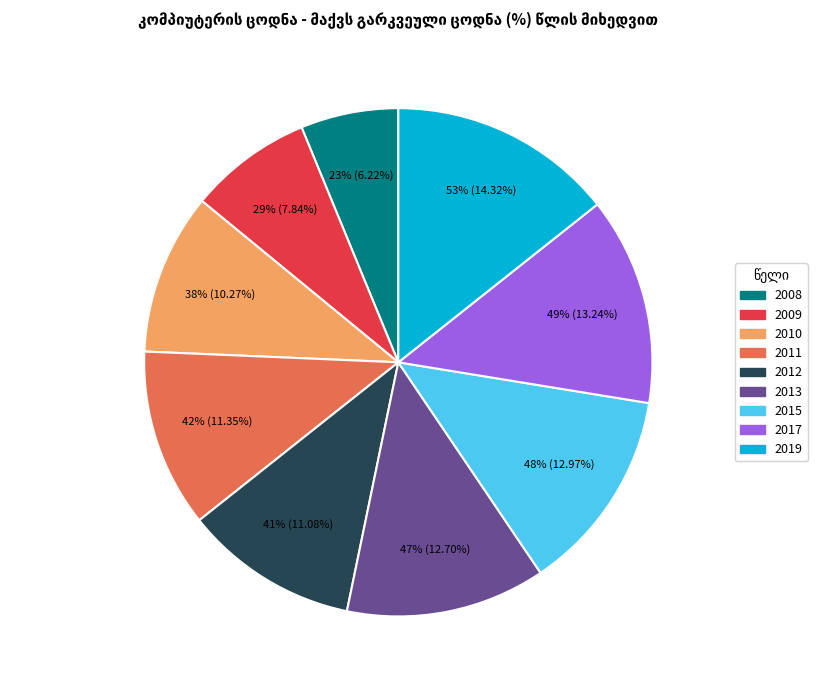

Rank the categories by value from highest to lowest.

2019, 2017, 2015, 2013, 2011, 2012, 2010, 2009, 2008